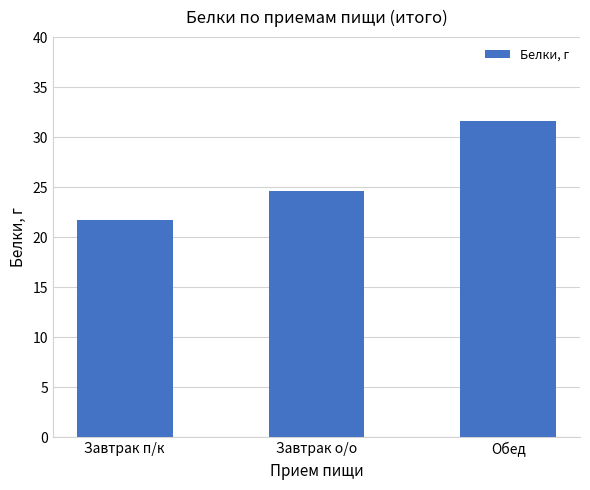

What is the ratio of the value at Завтрак п/к to the value at Обед?

0.7